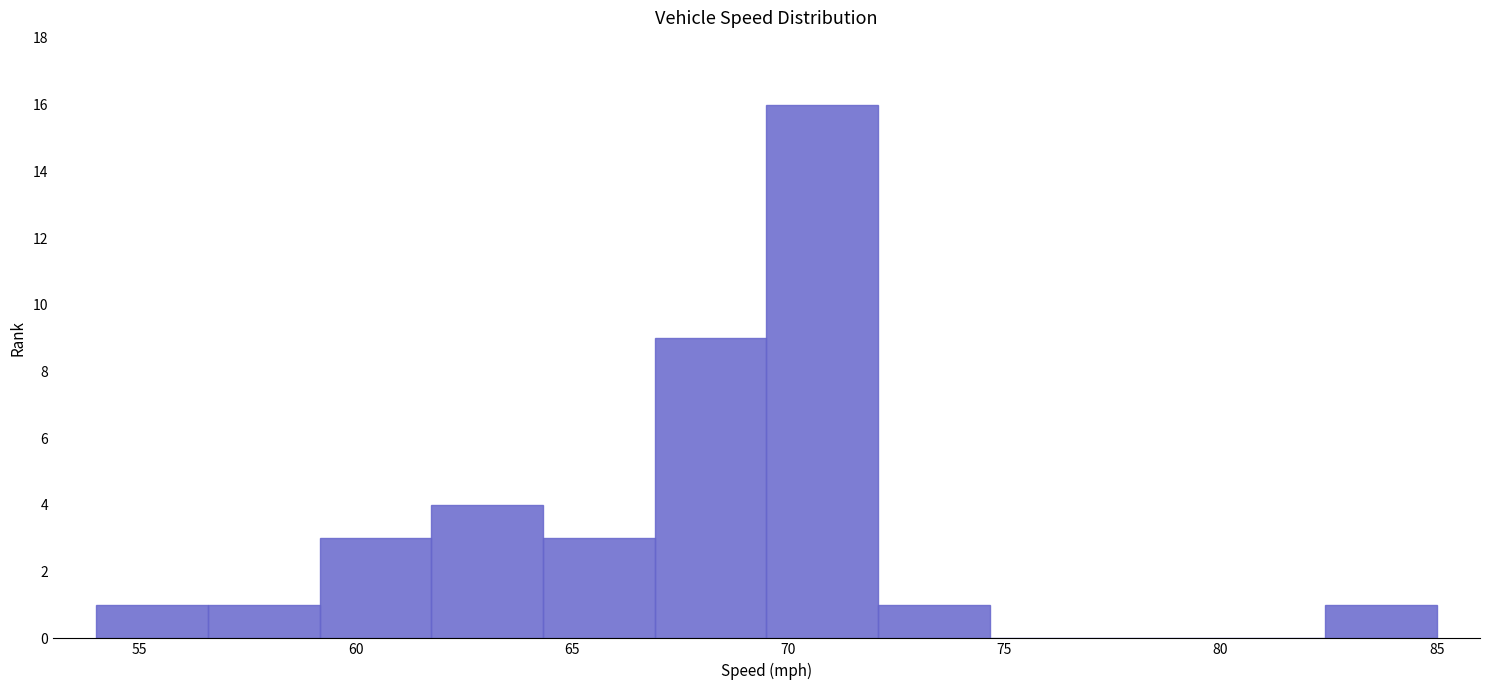

Reading left to right, list every bar in this chart as the range it spans on the x-axis followed by its height. Neither the bar edges nor the heights are printed on the chart, so give them approximately, as read against the axes.

54.0 to 56.5: 1
56.5 to 59.0: 1
59.0 to 62.0: 3
62.0 to 64.5: 4
64.5 to 67.0: 3
67.0 to 69.5: 9
69.5 to 72.0: 16
72.0 to 74.5: 1
74.5 to 77.5: 0
77.5 to 80.0: 0
80.0 to 82.5: 0
82.5 to 85.0: 1